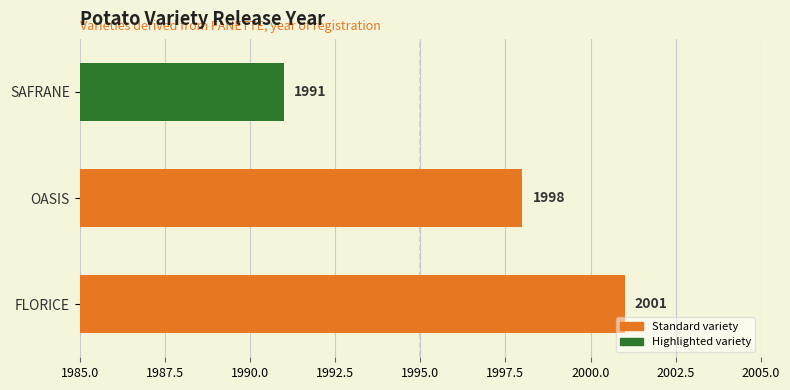

What is the difference between the maximum and minimum values?

10